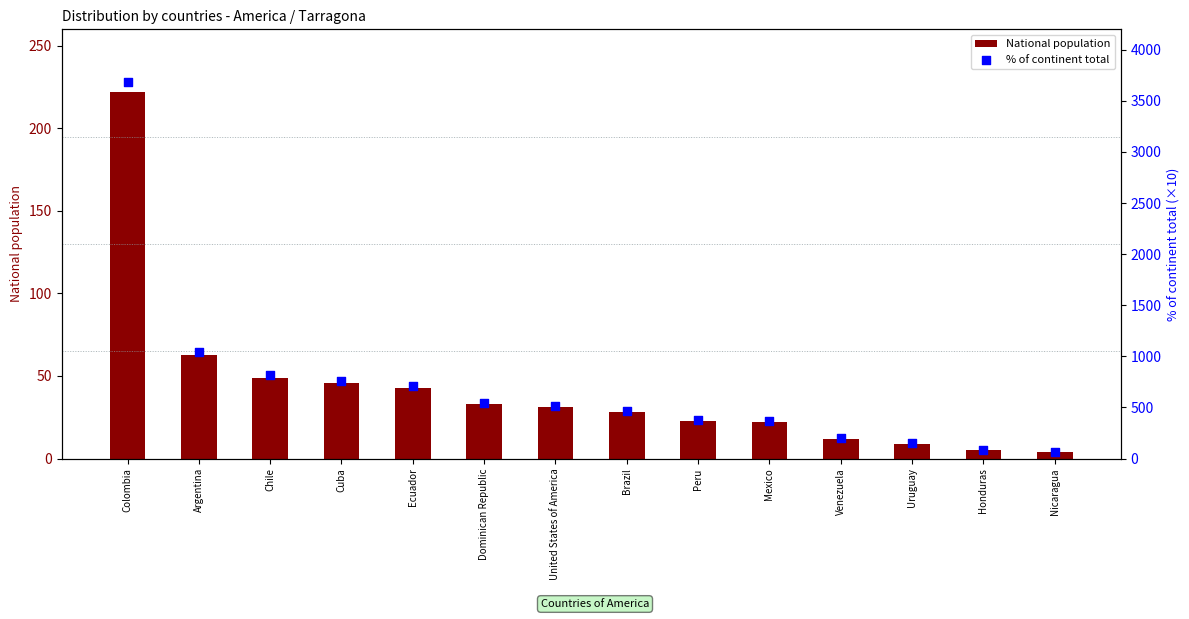

Which series contains the highest Y value?

% of continent total